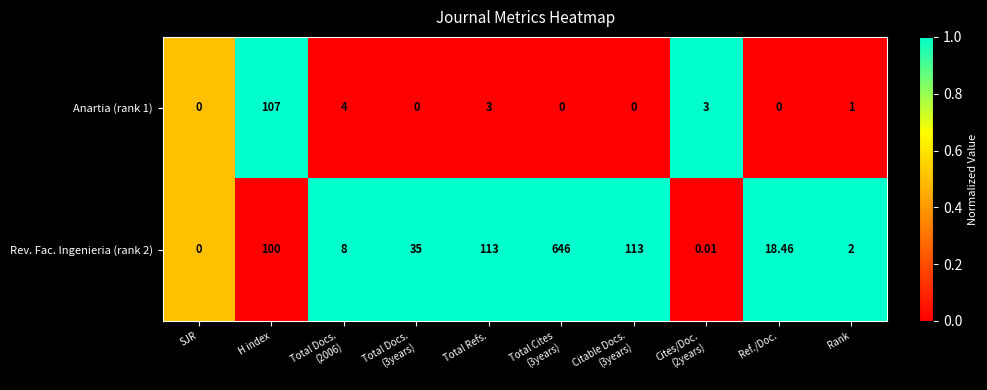

Is the value of Rev. Fac. Ingenieria (rank 2) at Rank greater than the value of Anartia (rank 1) at SJR?

Yes